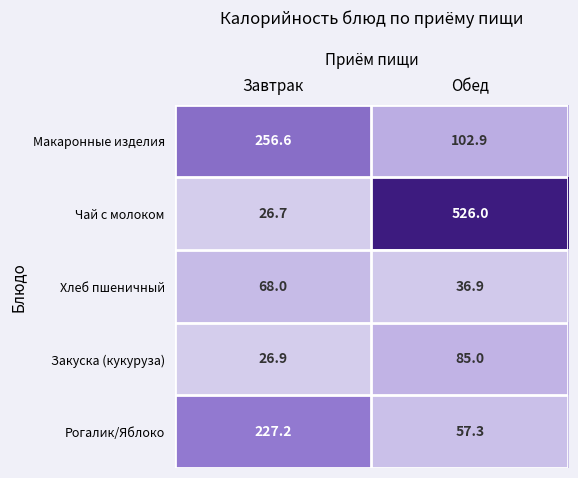

Rank the series at Завтрак from lowest to highest value.

Чай с молоком, Закуска (кукуруза), Хлеб пшеничный, Рогалик/Яблоко, Макаронные изделия